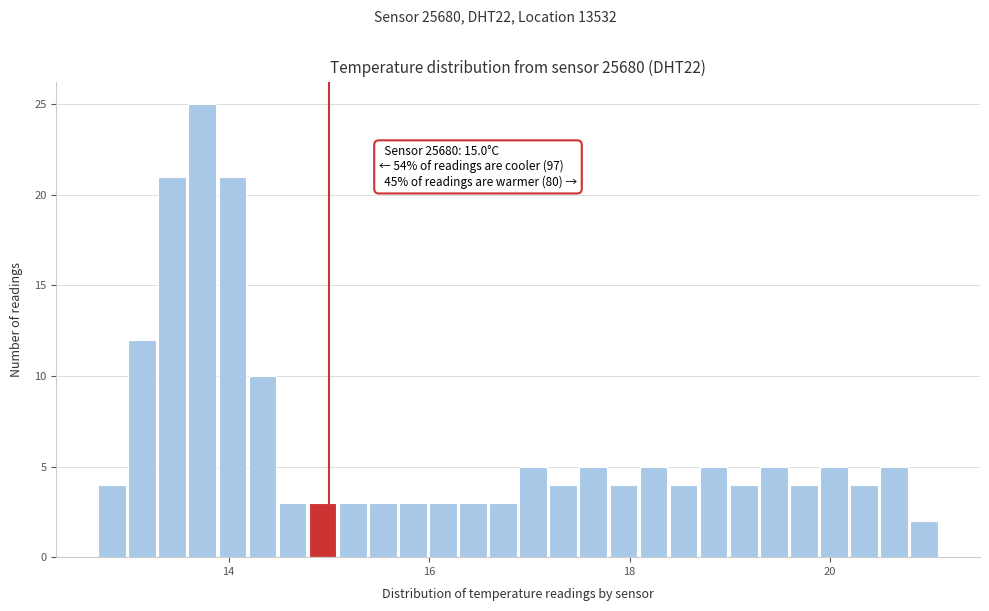

Read against the x-axis, roughly where is the centre of the tallest bar?

13.8